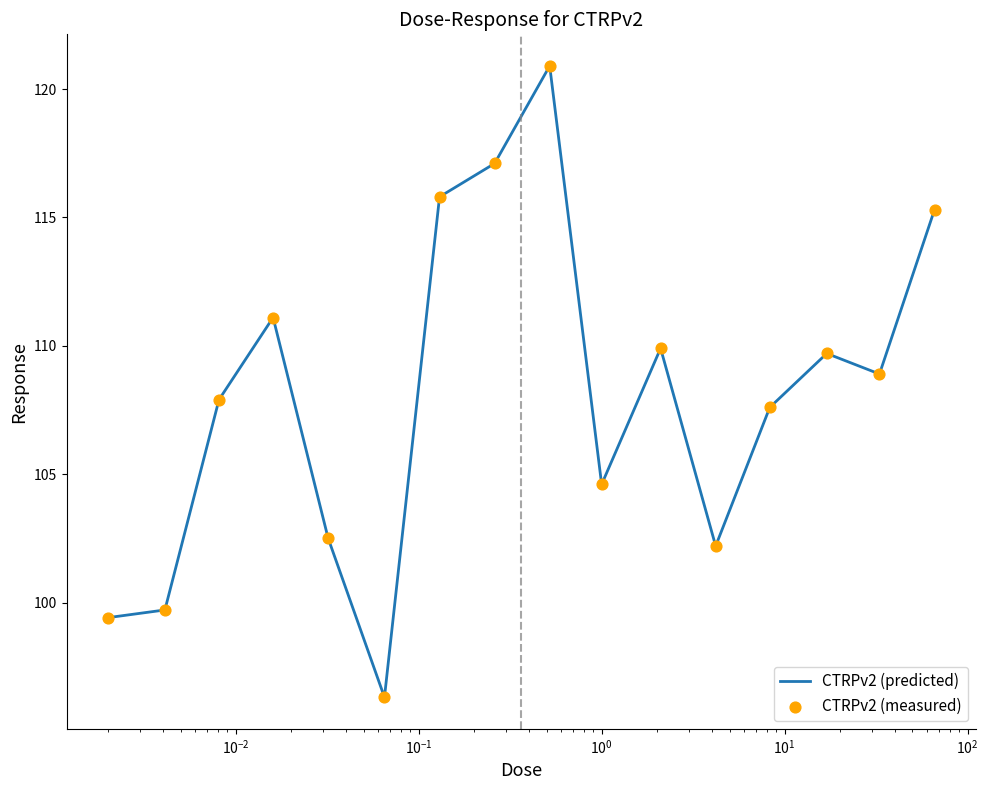

What is the greatest value displayed?

120.9